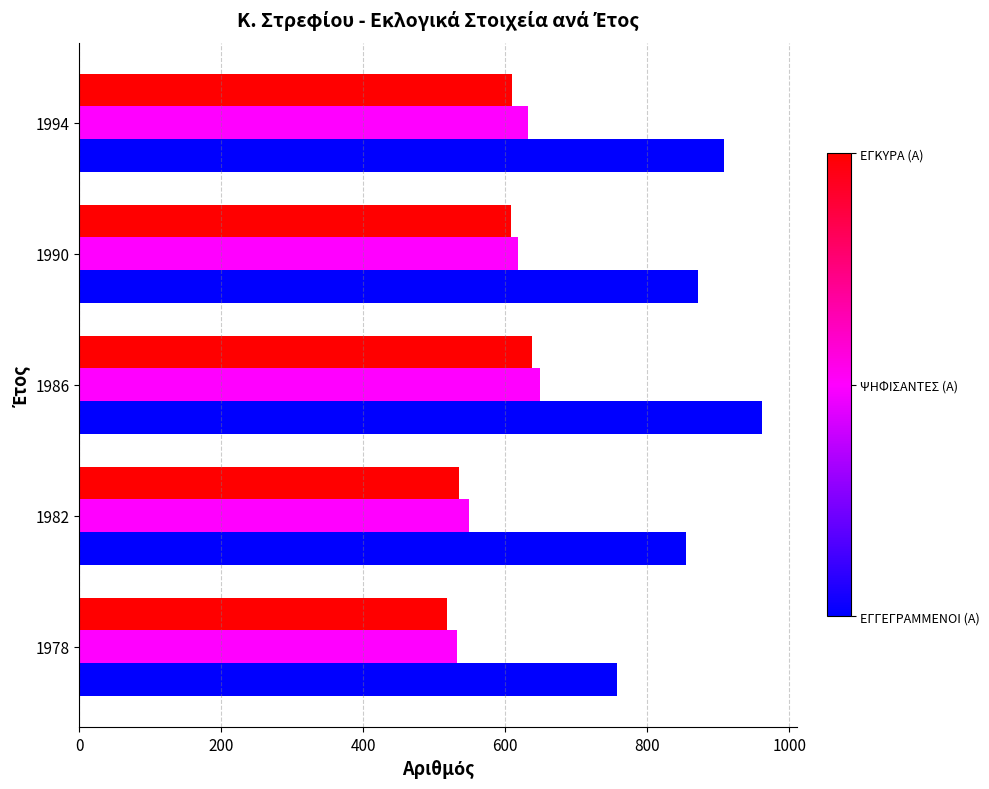

What is the difference between the highest and lowest values at 1994?

298